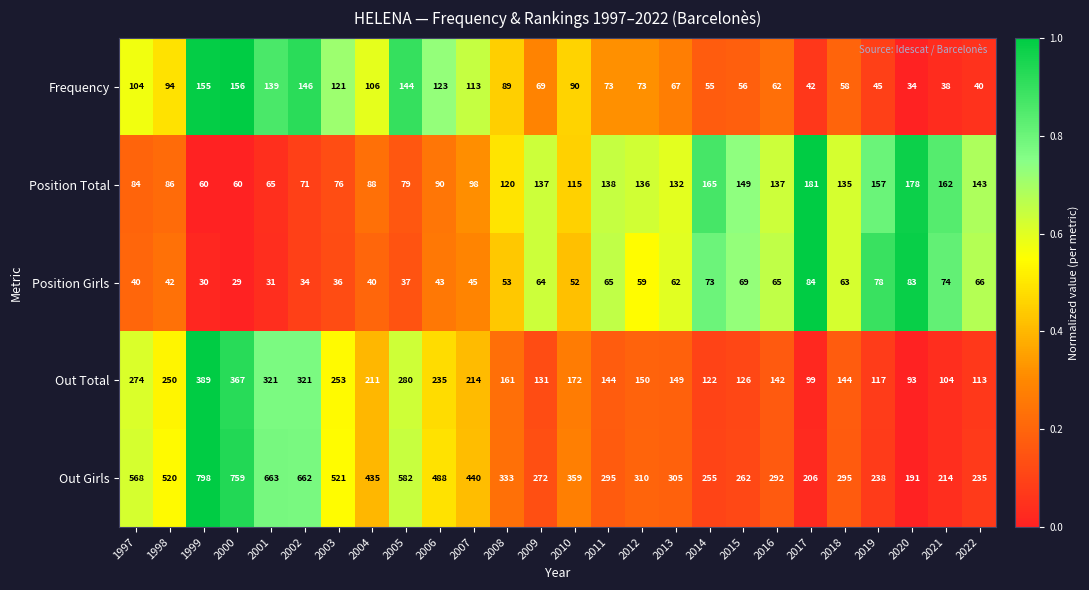

Which series has the widest spread of values?

Out Girls